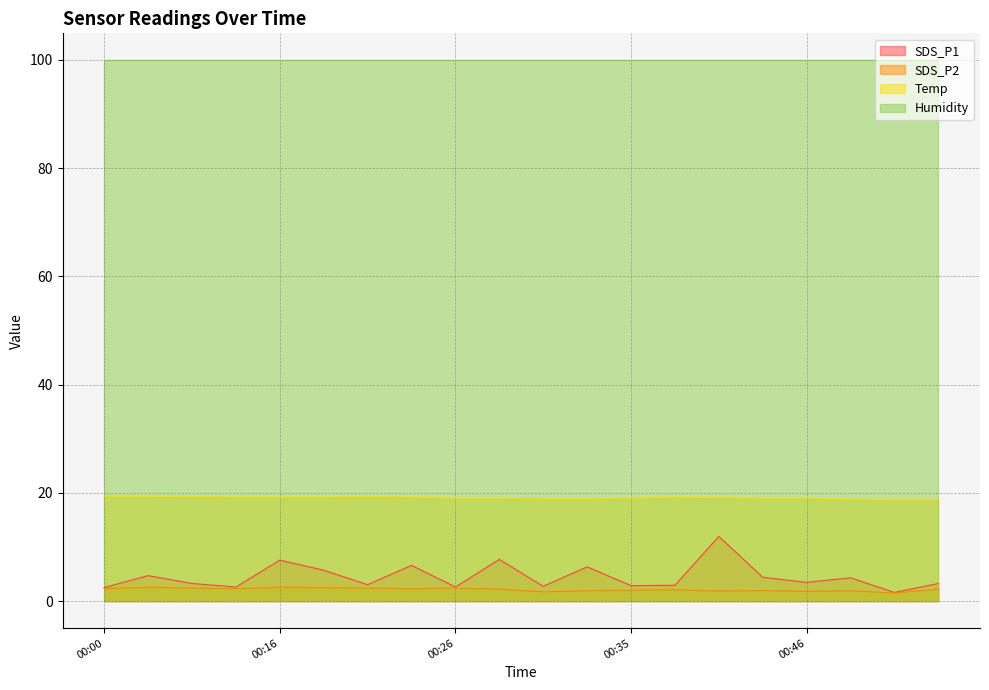

Which category has the highest value in the SDS_P1 series?

00:40